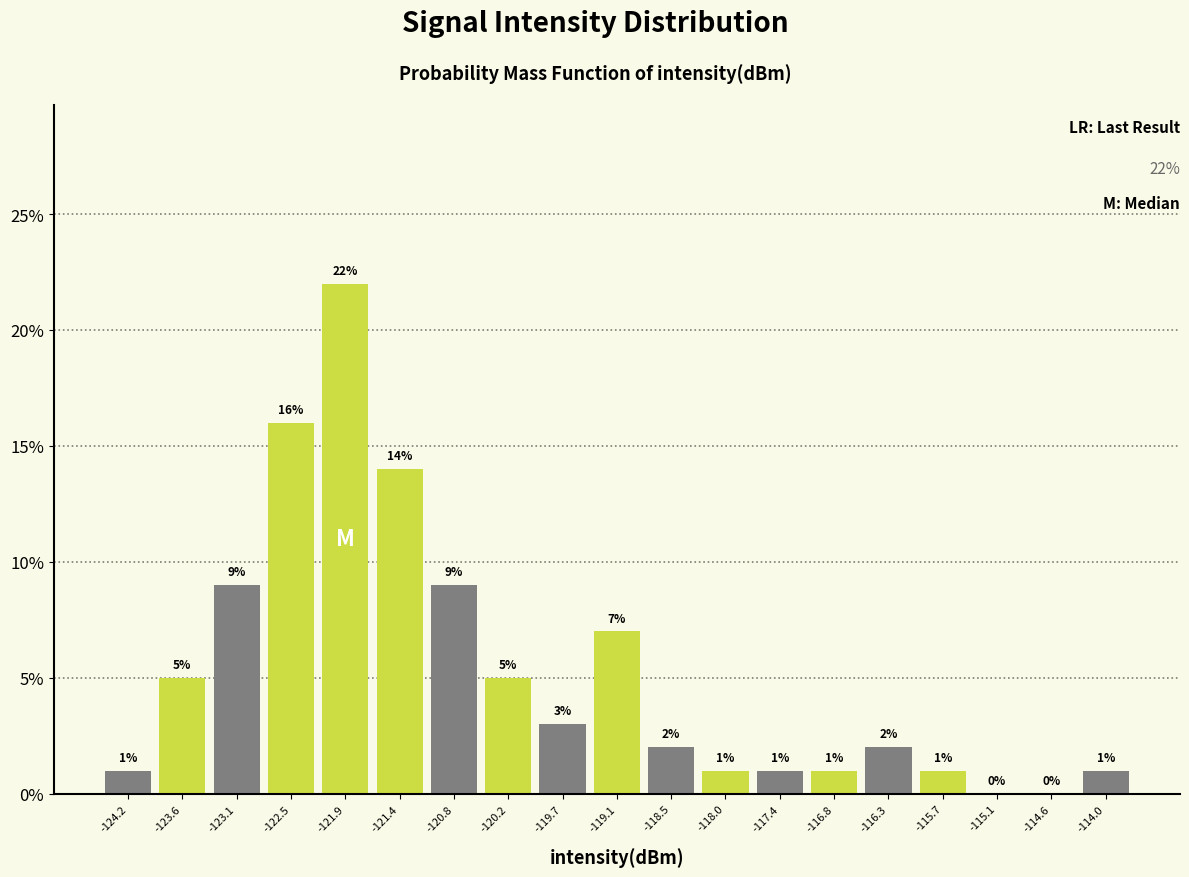

Reading left to right, transcribe this chart: for each bar, give the range it covers on the x-axis and its height. The bar edges are not printed on the chart, so give them approximately, as read against the axis.

-124.5 to -123.9: 1
-123.9 to -123.4: 5
-123.4 to -122.8: 9
-122.8 to -122.2: 16
-122.2 to -121.7: 22
-121.7 to -121.1: 14
-121.1 to -120.5: 9
-120.5 to -120.0: 5
-120.0 to -119.4: 3
-119.4 to -118.8: 7
-118.8 to -118.2: 2
-118.2 to -117.7: 1
-117.7 to -117.1: 1
-117.1 to -116.5: 1
-116.5 to -116.0: 2
-116.0 to -115.4: 1
-115.4 to -114.8: 0
-114.8 to -114.3: 0
-114.3 to -113.7: 1